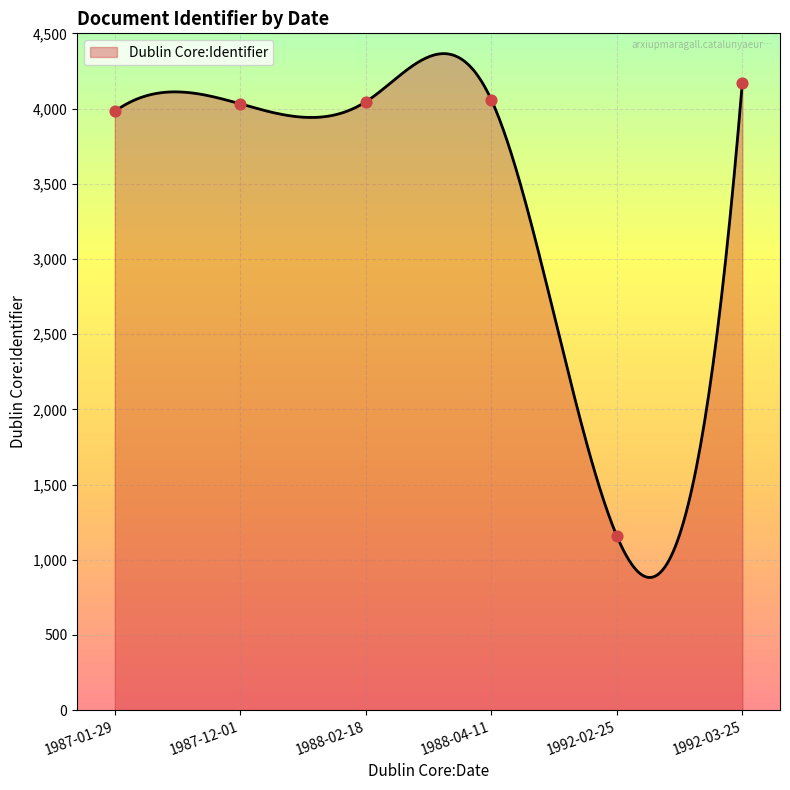

Between 1987-12-01 and 1987-01-29, which is larger?

1987-12-01